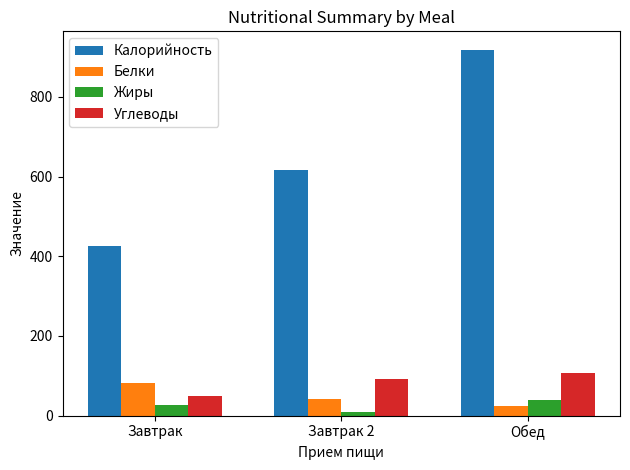

Where is Углеводы nearest to the value 77?

Завтрак 2